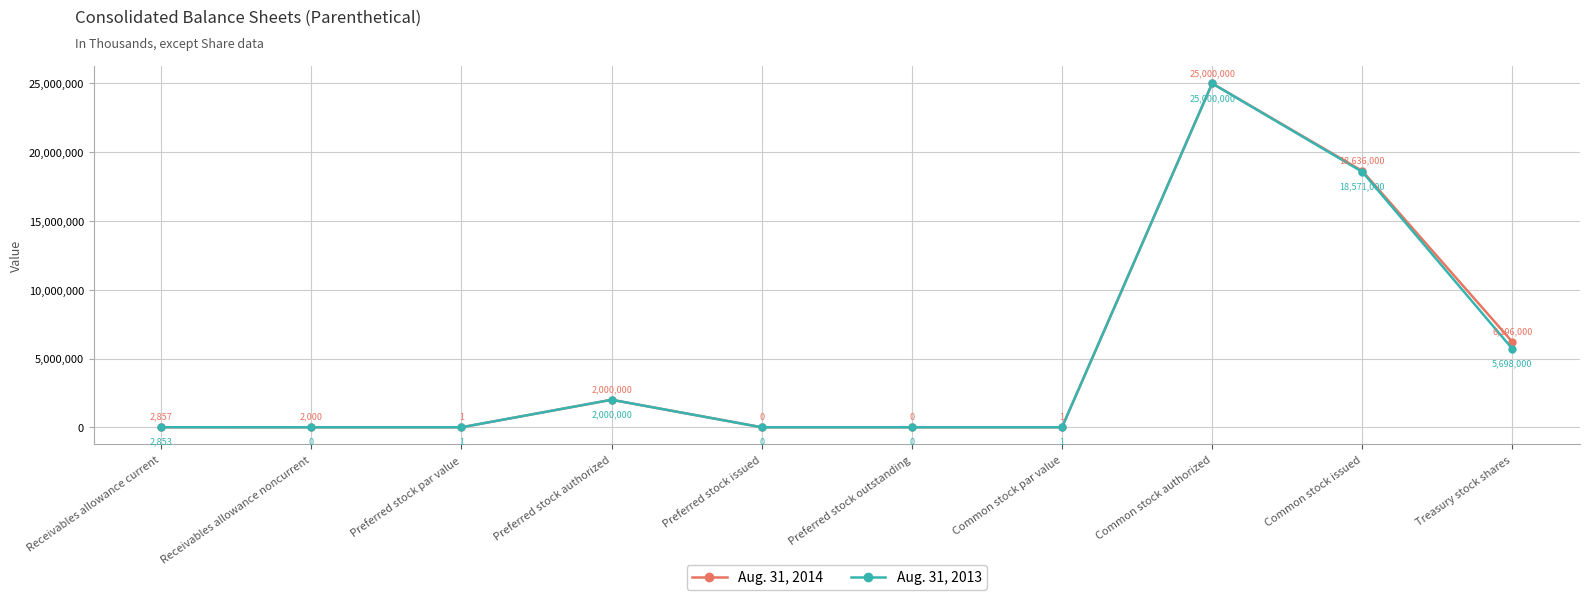

Does the chart display data point markers on the line(s)?

Yes